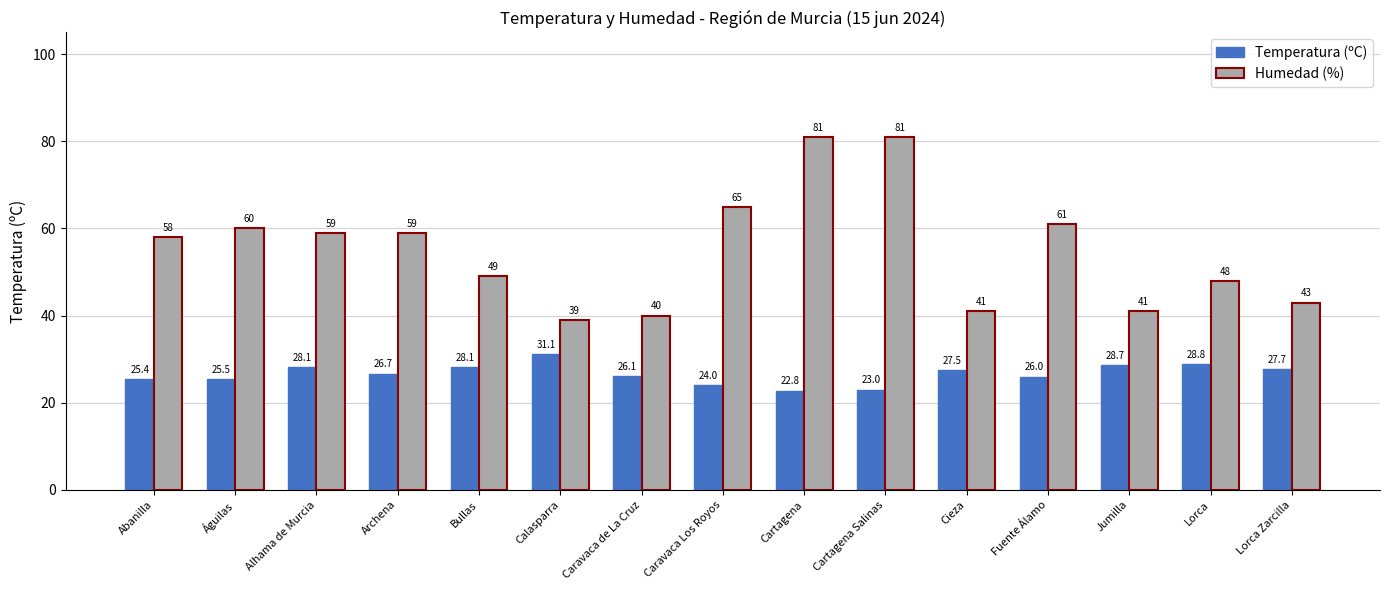

What is the spread (max minus min) of values at Lorca Zarcilla?

15.3